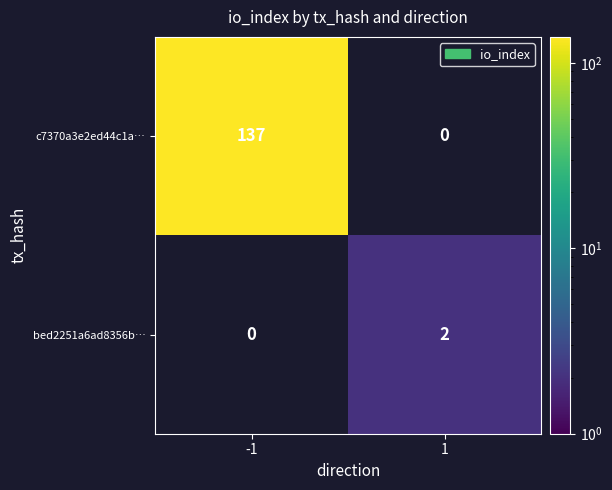

What is the maximum value for c7370a3e2ed44c1a…?

137